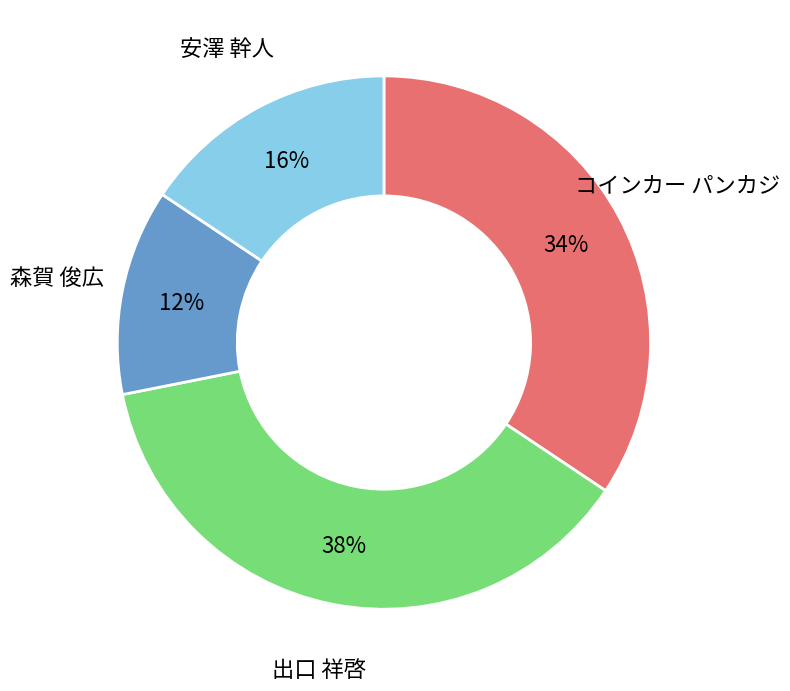

To the nearest percent, what is the average slice percentage?

20%